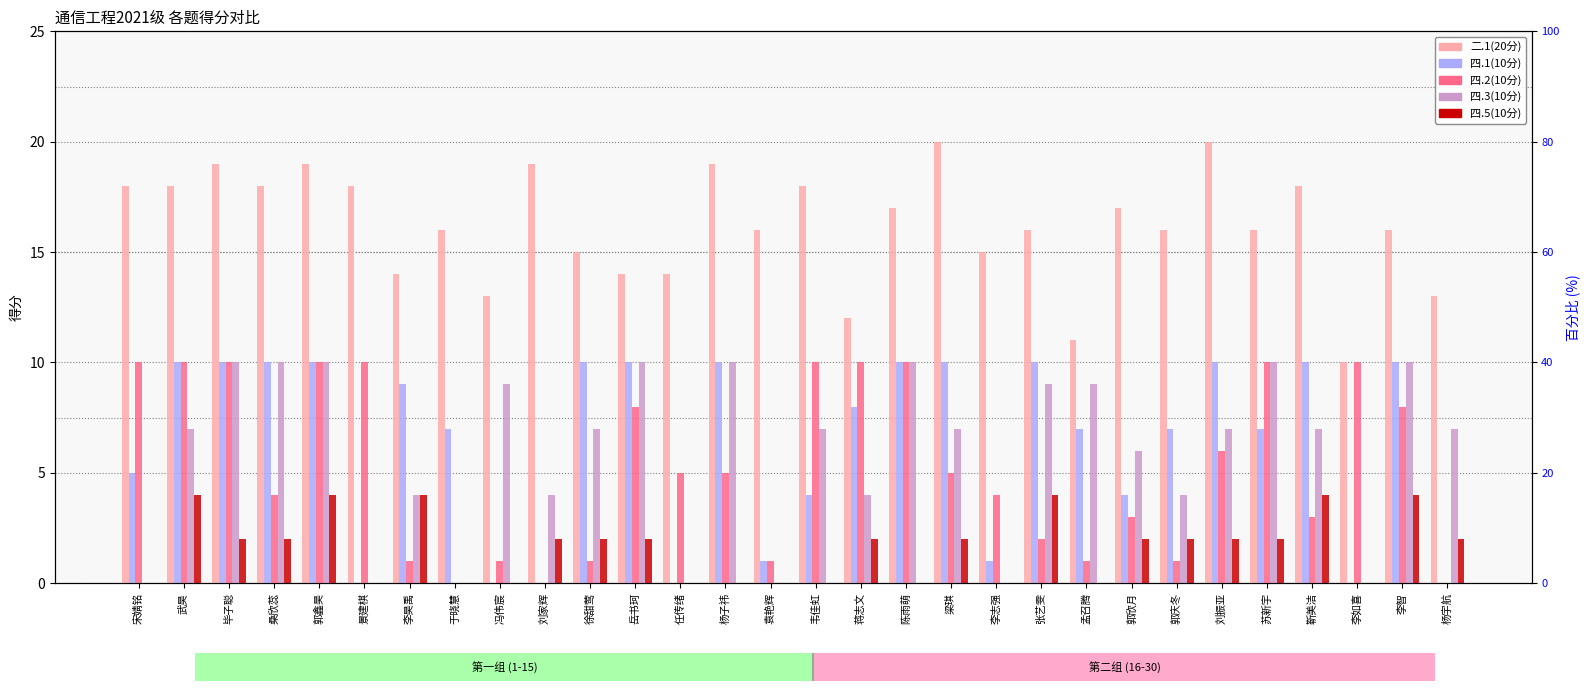

What is the difference between the second highest and minimum values in the 四.5(10分) series?

4